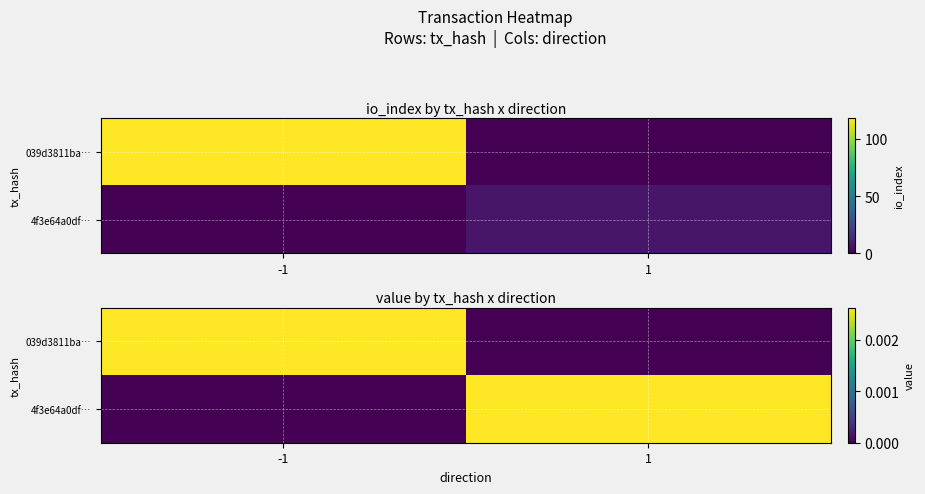

How many data points in 4f3e64a0df… are above 0?

1